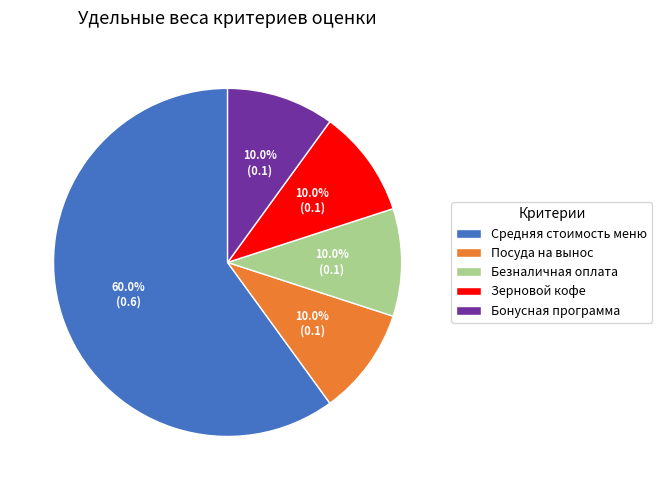

To the nearest percent, what percentage of the pie is Средняя стоимость меню?

60%